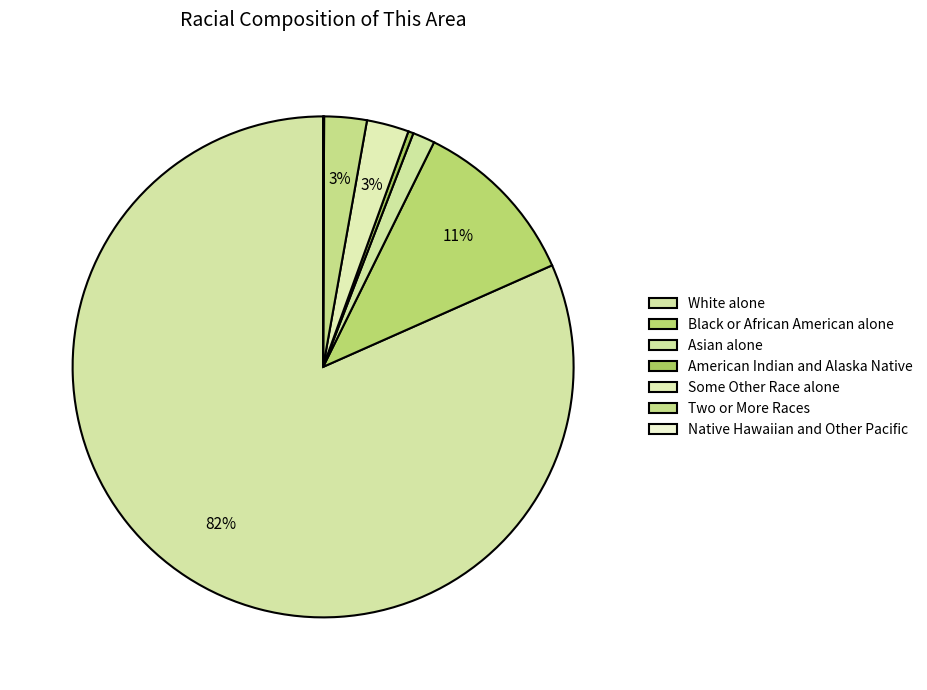

Which has a higher value, Some Other Race alone or Asian alone?

Some Other Race alone